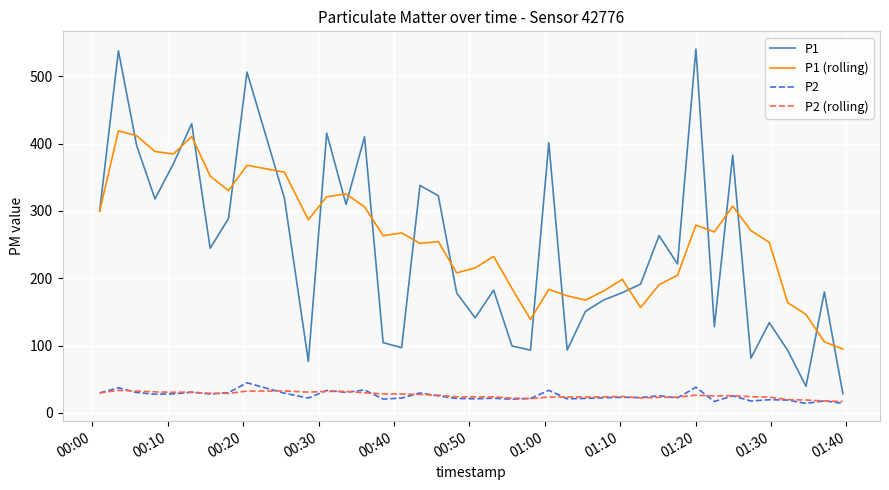

True or false: P2 and P1 cross at least once.

False